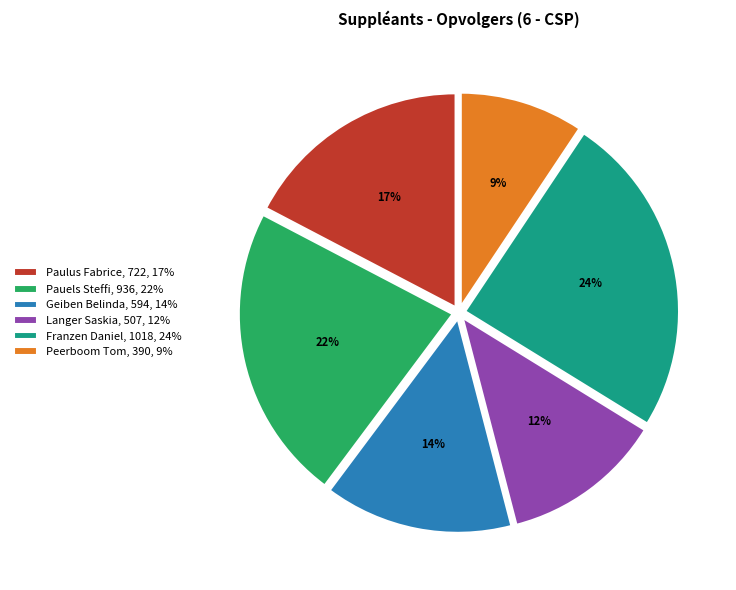

Which slice is the smallest?

Peerboom Tom